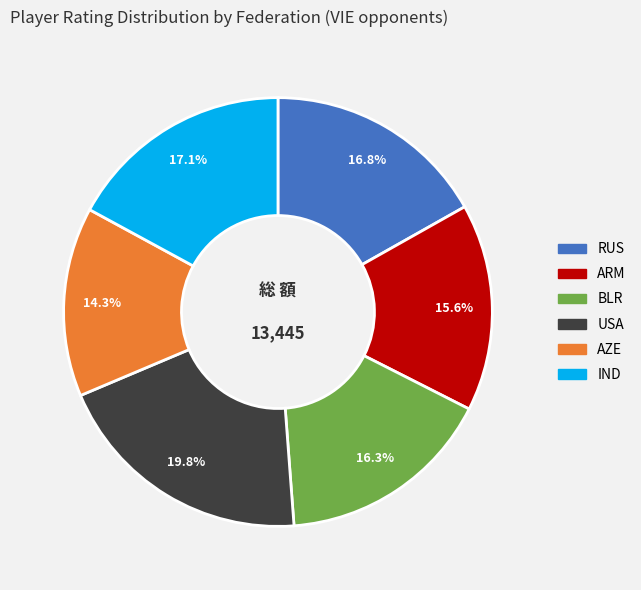

How many segments does this pie chart have?

6